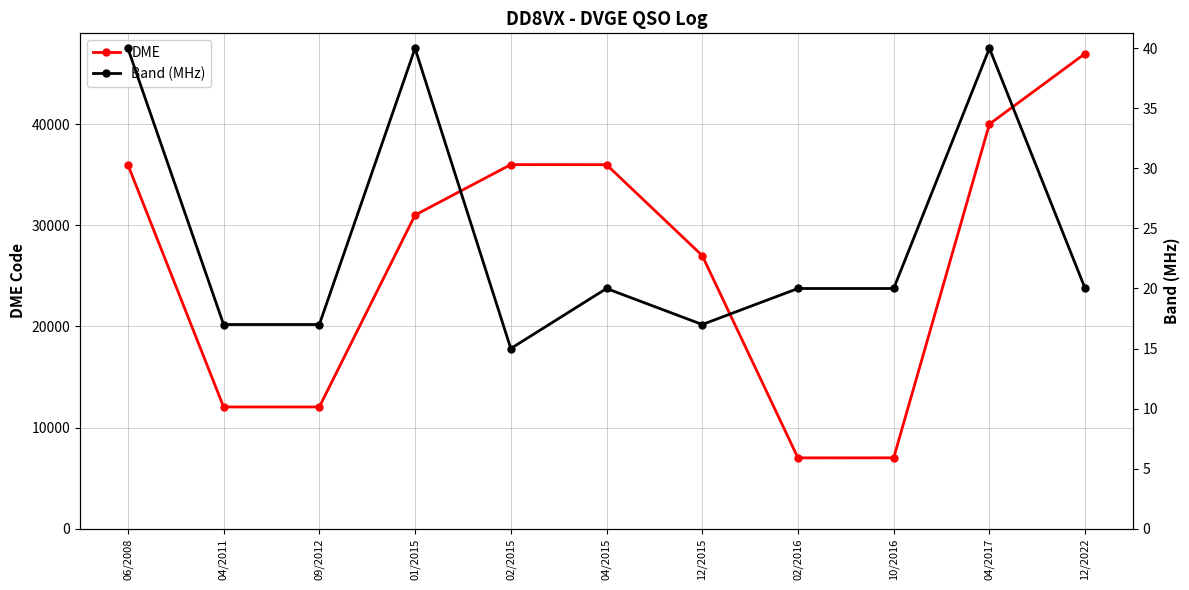

Where is DME nearest to the value 27003?

12/2015